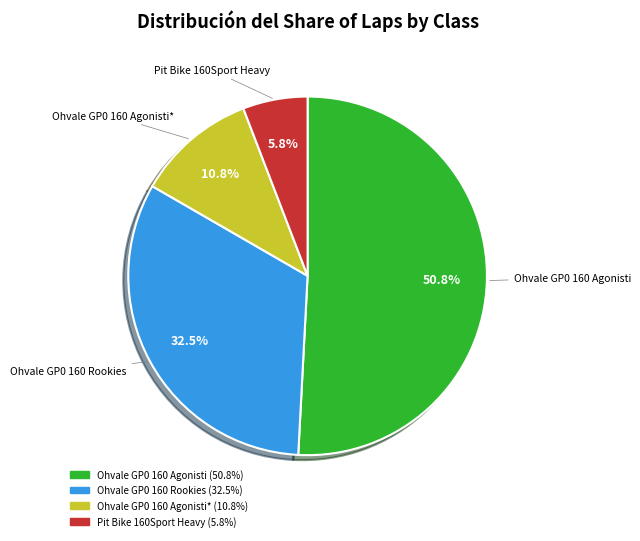

Is there any slice that represents more than half of the pie?

Yes